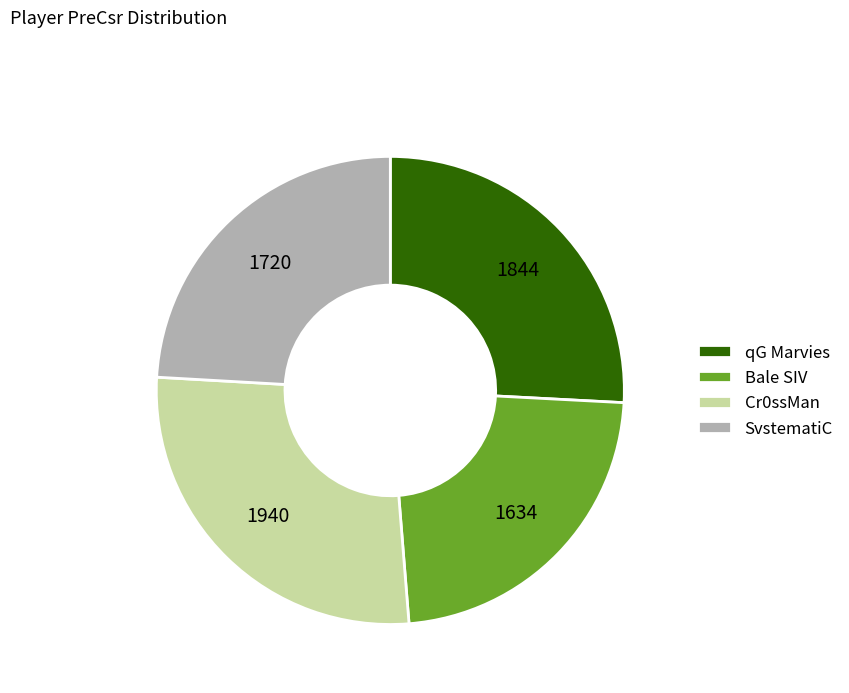

Which has a higher value, Bale SIV or Cr0ssMan?

Cr0ssMan